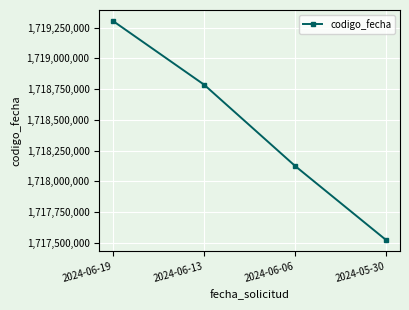

List the labels in order of value, smallest first.

2024-05-30, 2024-06-06, 2024-06-13, 2024-06-19